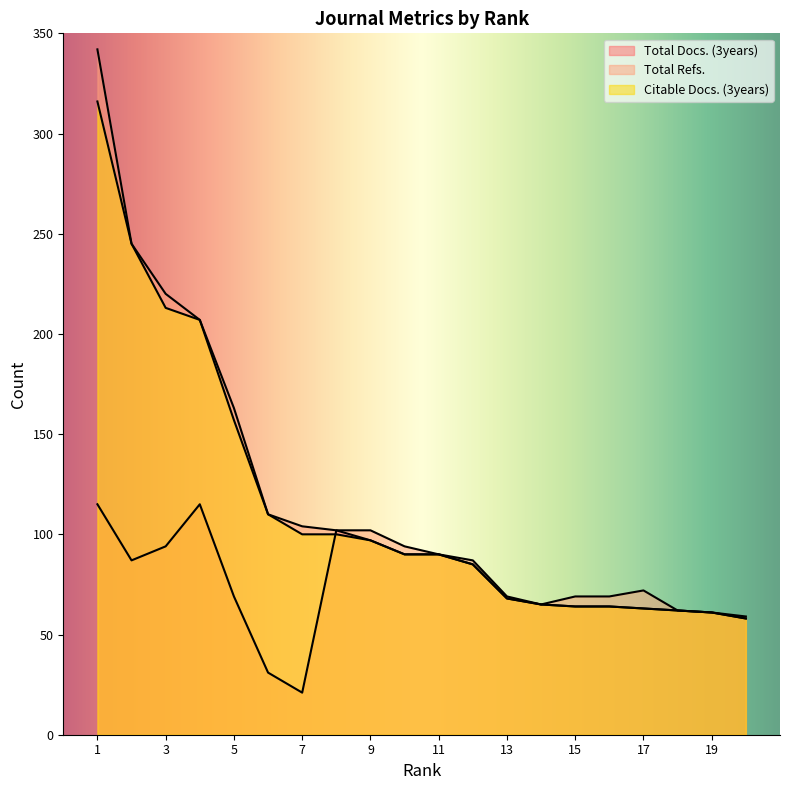

How many interior local peaks does the Total Refs. series have?

1